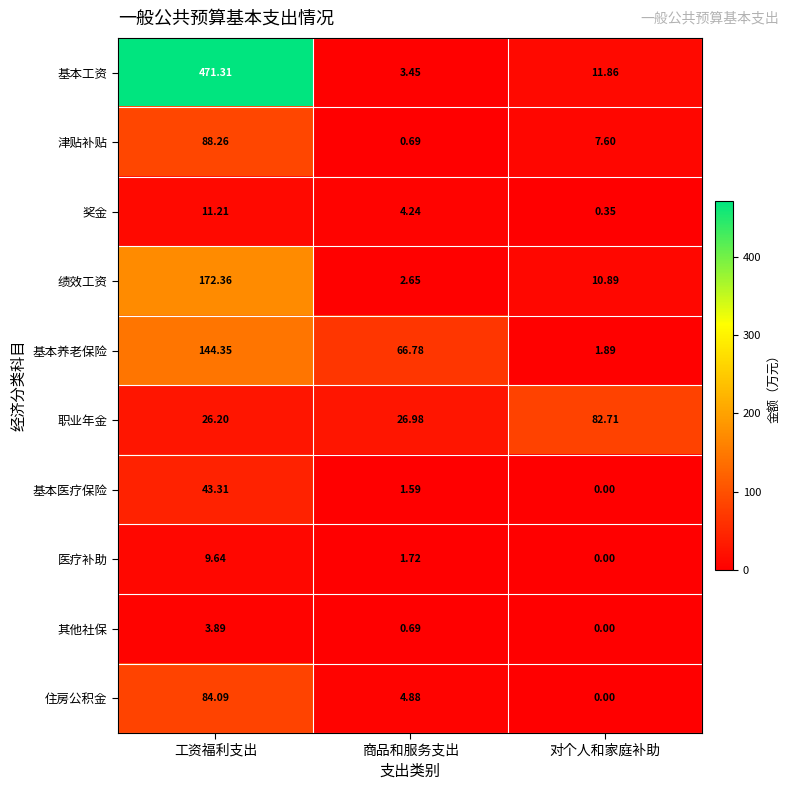

List the series in order of their peak value, highest first.

基本工资, 绩效工资, 基本养老保险, 津贴补贴, 住房公积金, 职业年金, 基本医疗保险, 奖金, 医疗补助, 其他社保